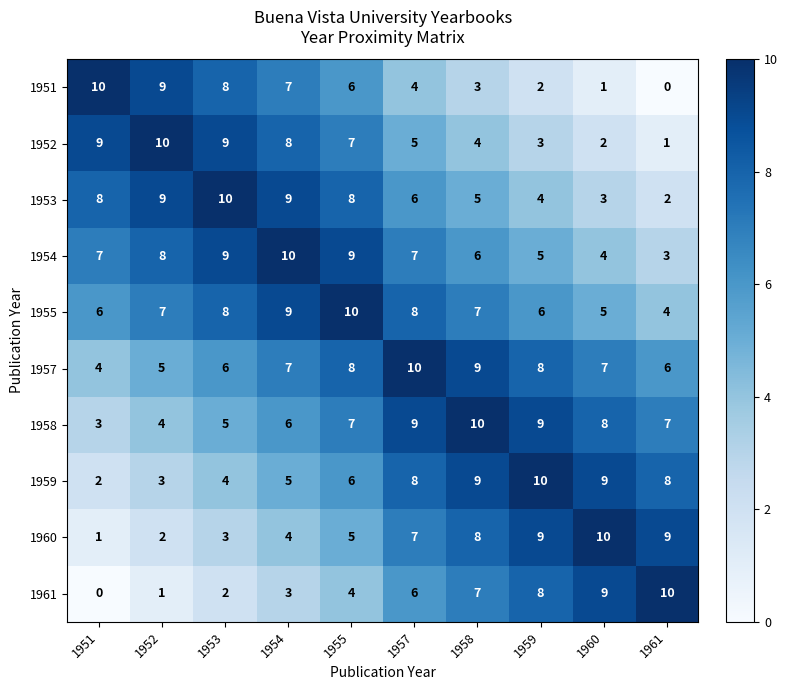

What is the average value of the 1955 series?

7